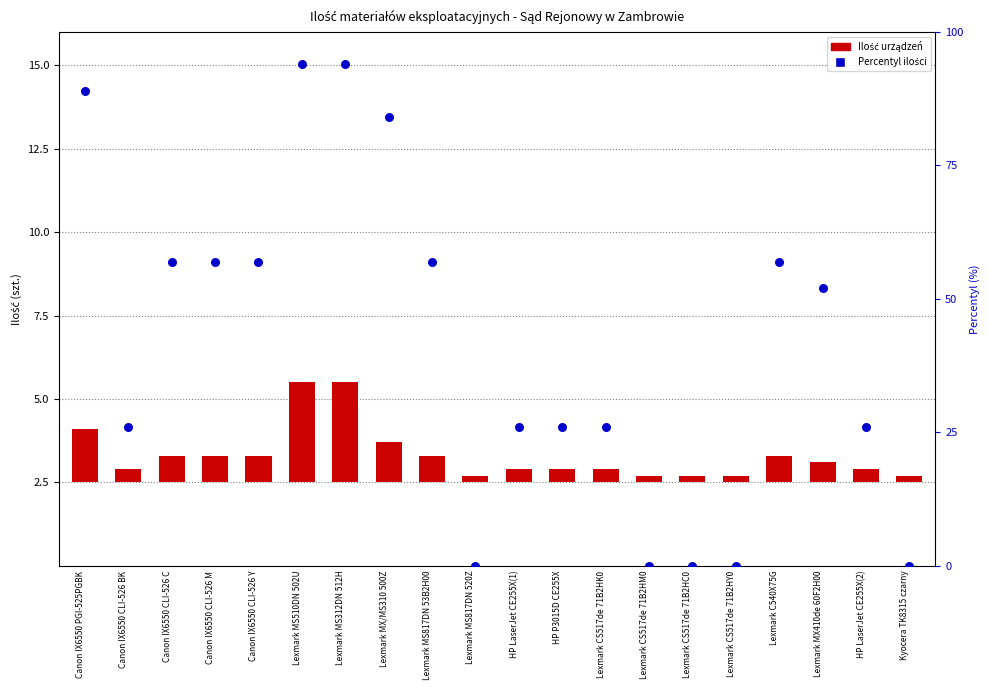

At how many categories does at least one series exceed 12?

15